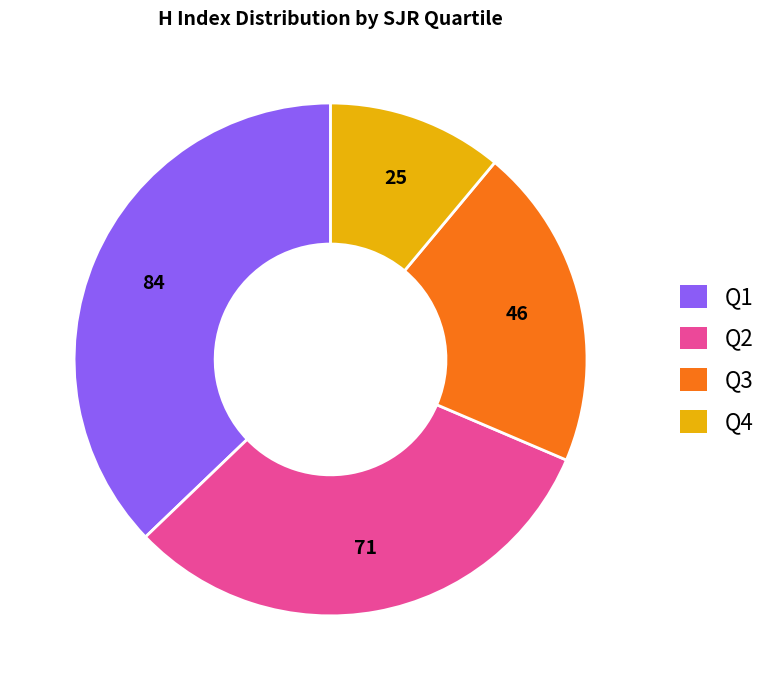

Is there any slice that represents more than half of the pie?

No